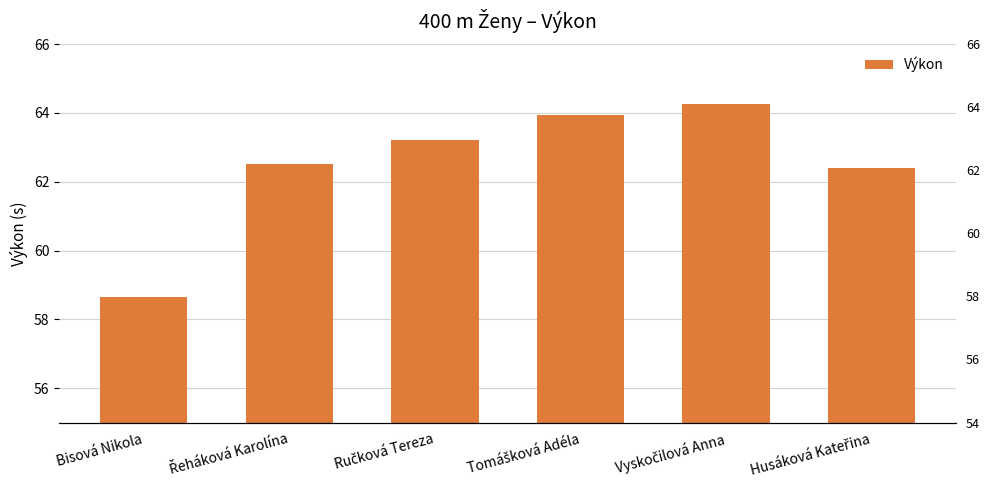

How many data points does each series have?

6